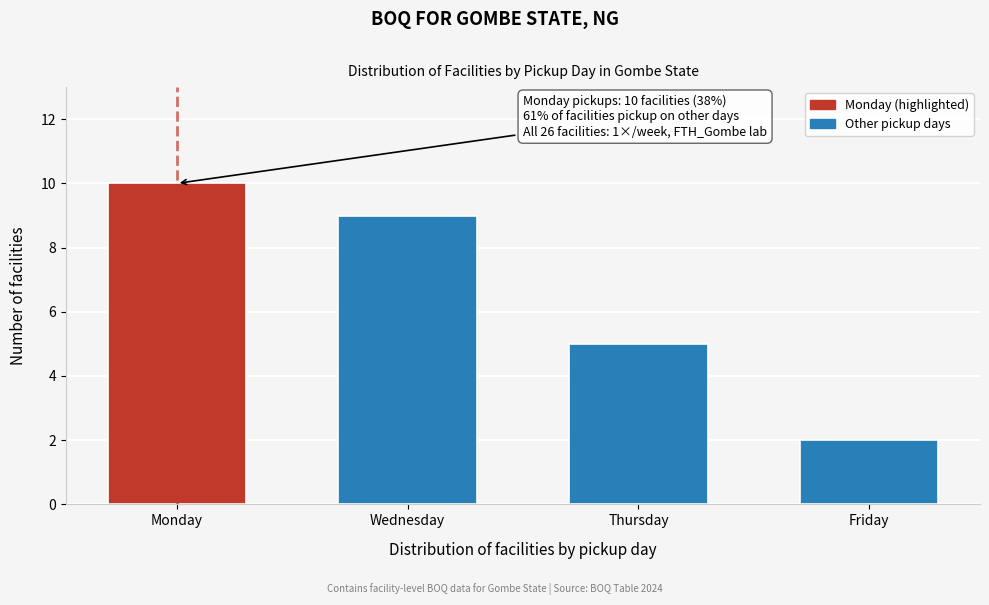

Reading right to left, extract all data points from this chart.

Friday=2	Thursday=5	Wednesday=9	Monday=10